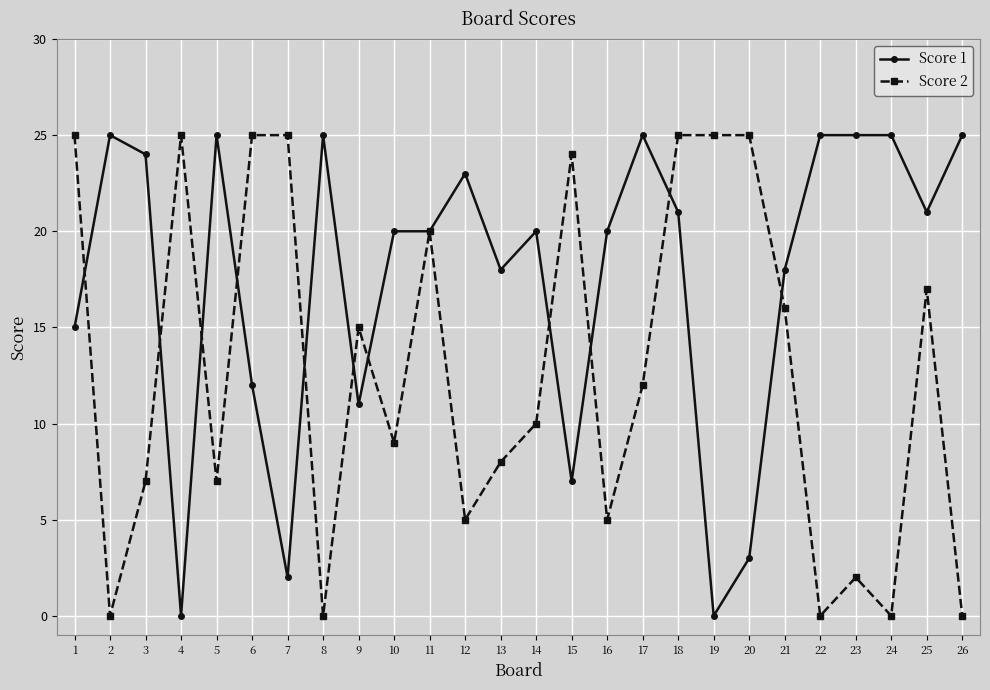

True or false: Score 2 has more than 2 points higher than both neighbors.

True